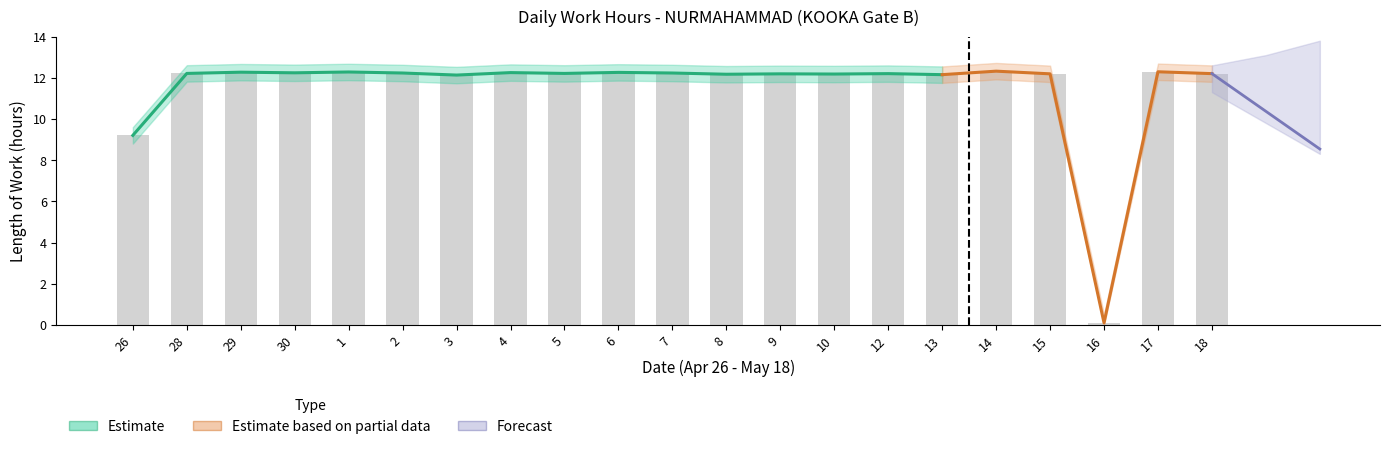

Reading left to right, what are all the values shown in this chart?

Low (hours): 9.2	12.2	12.3	12.2	12.3	12.2	12.1	12.3	12.2	12.3	12.2	12.2	12.2	12.2	12.2	12.2	12.3	12.2	0.1	12.3	12.2
Low_upper: 9.6	12.6	12.7	12.7	12.7	12.6	12.5	12.7	12.6	12.7	12.6	12.6	12.6	12.6	12.6	12.6	12.7	12.6	0.5	12.7	12.6
Low_lower: 8.8	11.8	11.9	11.8	11.9	11.8	11.7	11.9	11.8	11.9	11.8	11.8	11.8	11.8	11.8	11.8	11.9	11.8	0.0	11.9	11.8